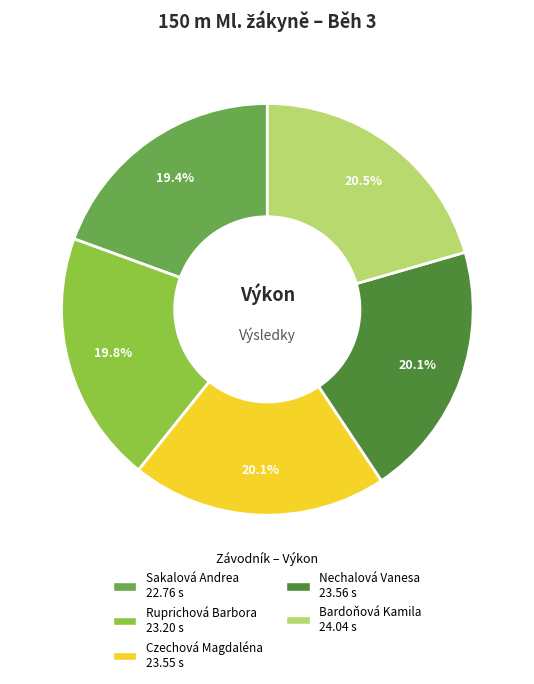

Does Ruprichová Barbora represent more than half of the total?

No